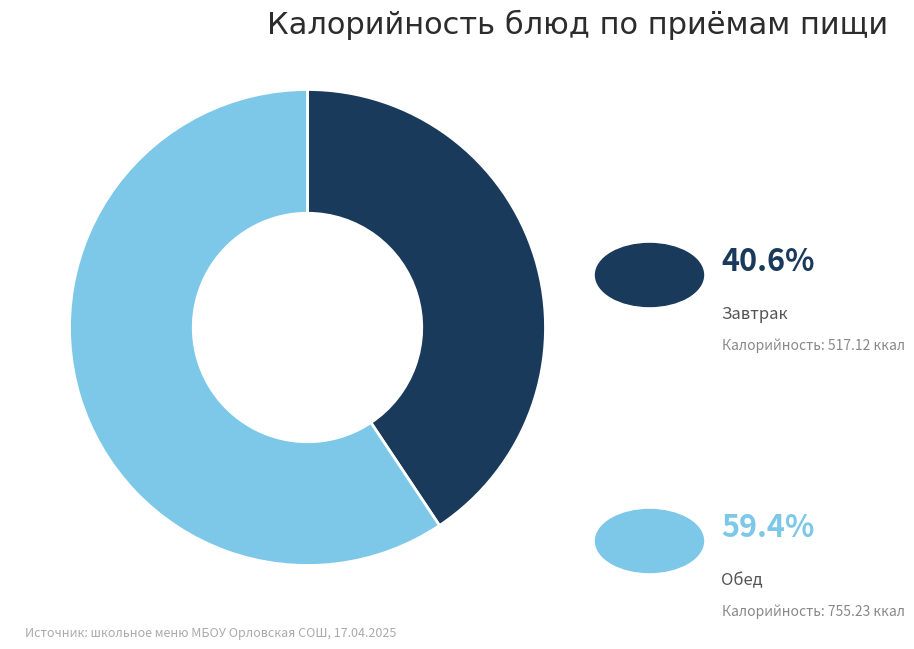

Does any single category account for the majority?

Yes